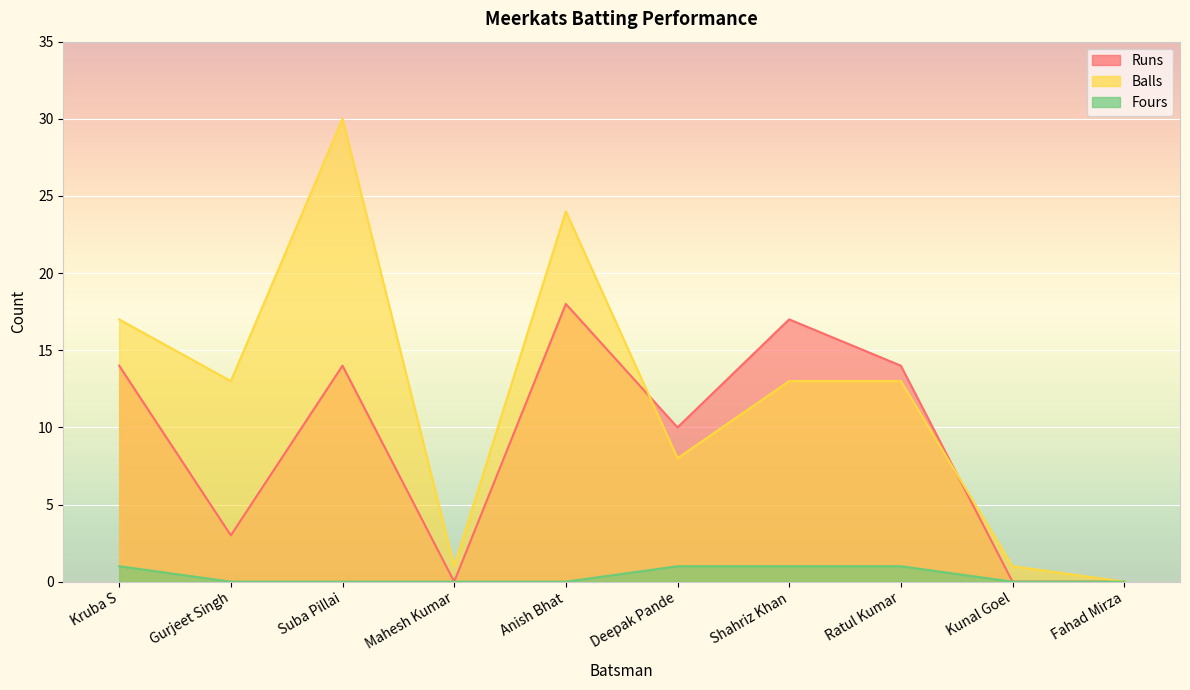

What is the difference between the maximum and minimum values in the Balls series?

30